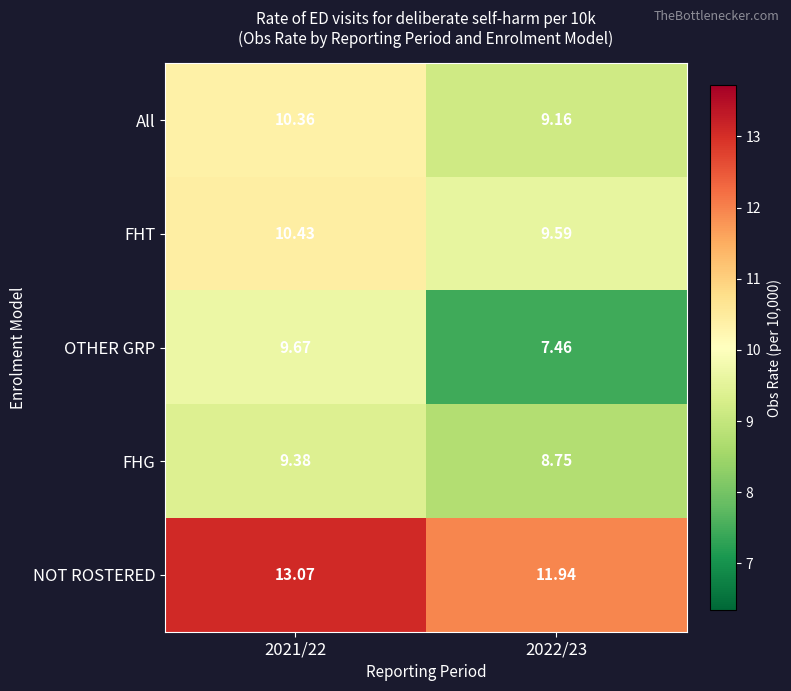

Which series changed the most between 2021/22 and 2022/23?

OTHER GRP